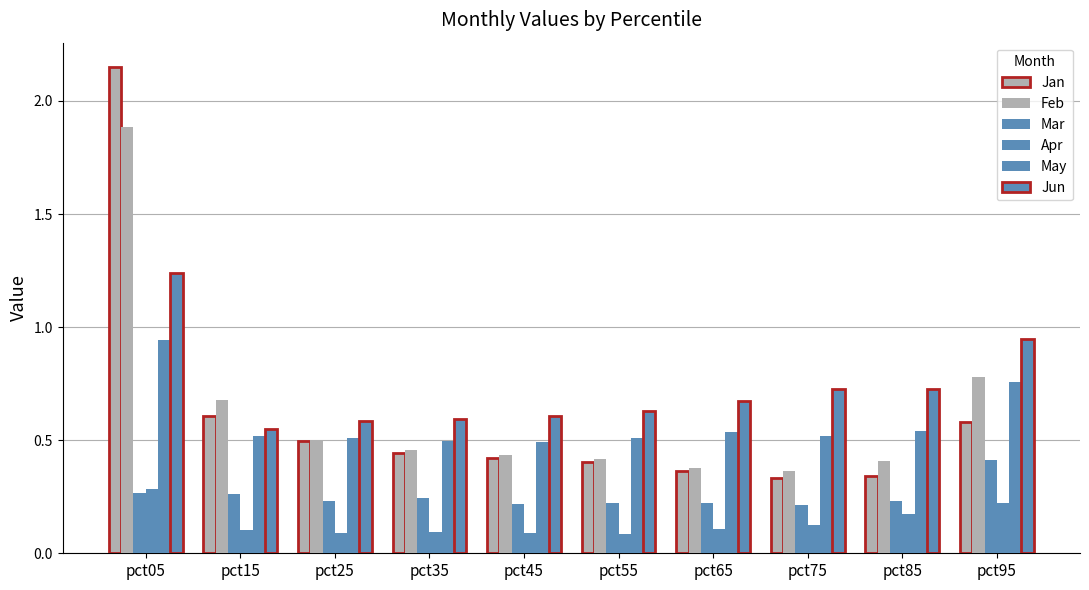

What is the value of the May bar at the 1st from the left?

0.9